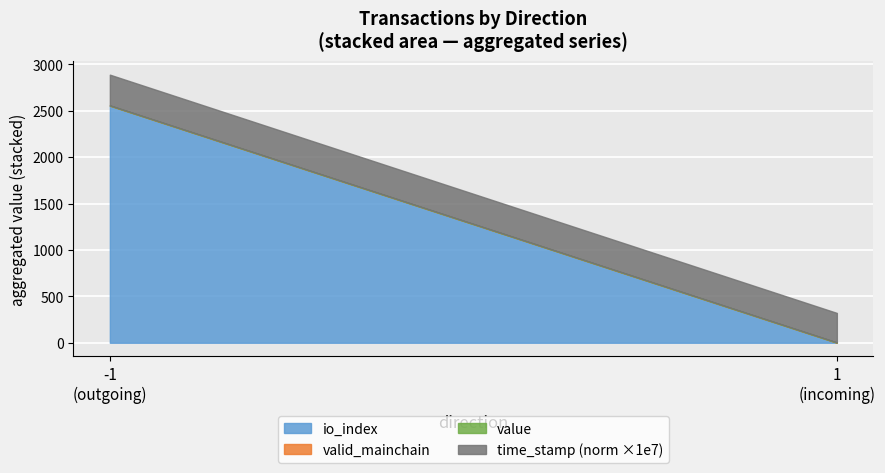

Is it true that io_index equals -368.3 at 1?

False